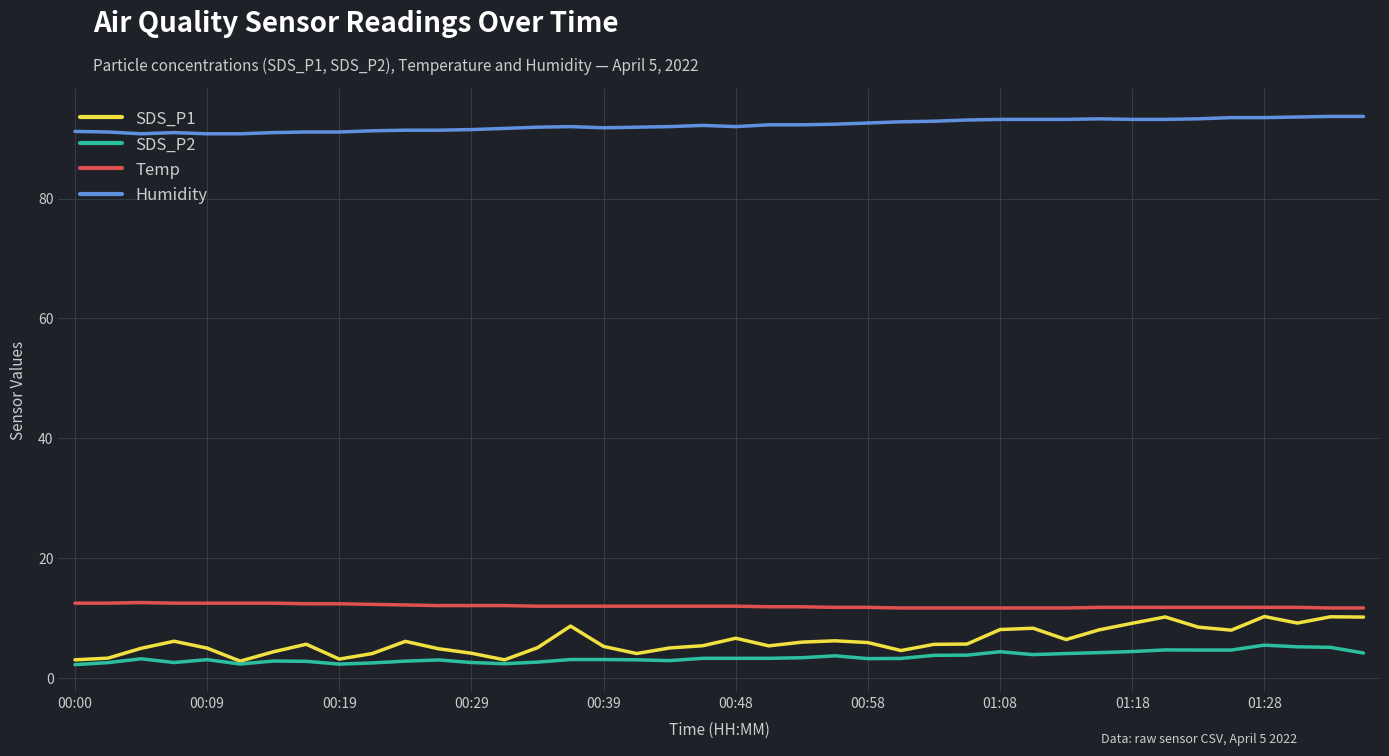

True or false: Humidity and SDS_P2 intersect in this chart.

False